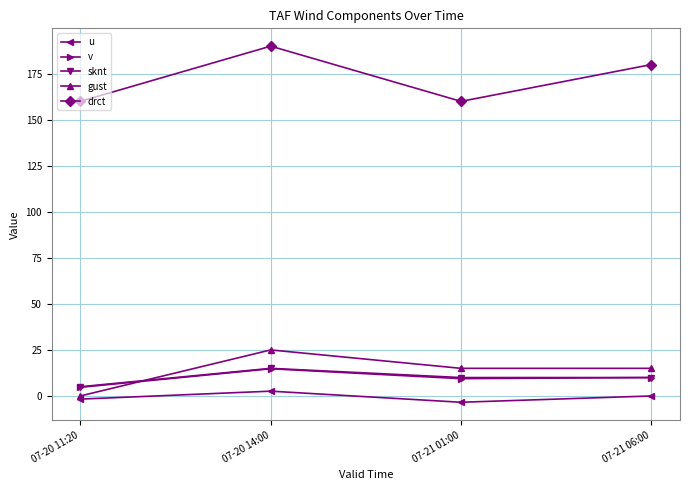

What is the maximum value shown in the chart?

190.0